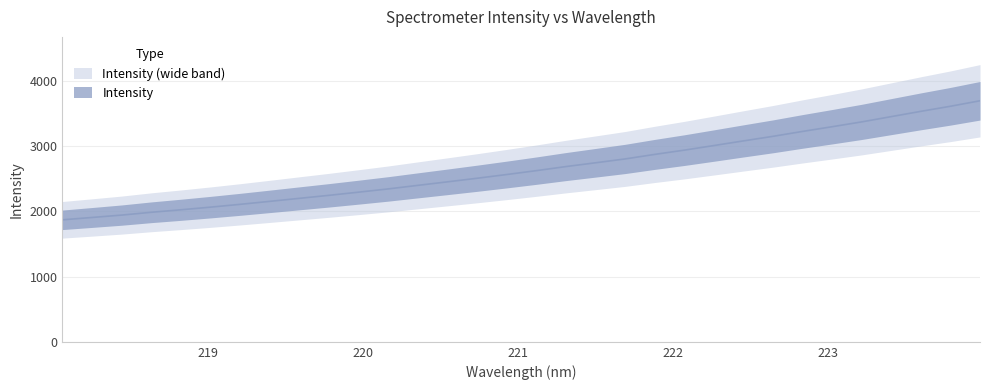

List the labels in order of value, largest first.

223.9802, 223.7895, 223.5987, 223.408, 223.2172, 223.0264, 222.8355, 222.6447, 222.4538, 222.263, 222.0721, 221.8812, 221.6902, 221.4993, 221.3083, 221.1174, 220.9264, 220.7354, 220.5444, 220.3533, 220.1623, 219.9712, 219.7801, 219.589, 219.3979, 219.2067, 219.0156, 218.8244, 218.6332, 218.442, 218.2508, 218.0596